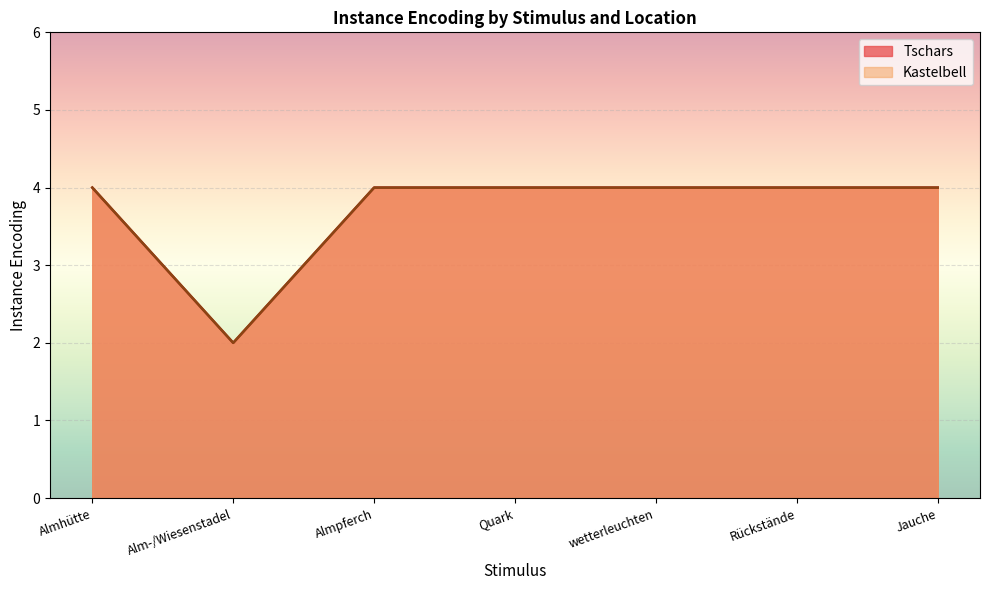

Which category has the lowest value in the Kastelbell series?

Alm-/Wiesenstadel